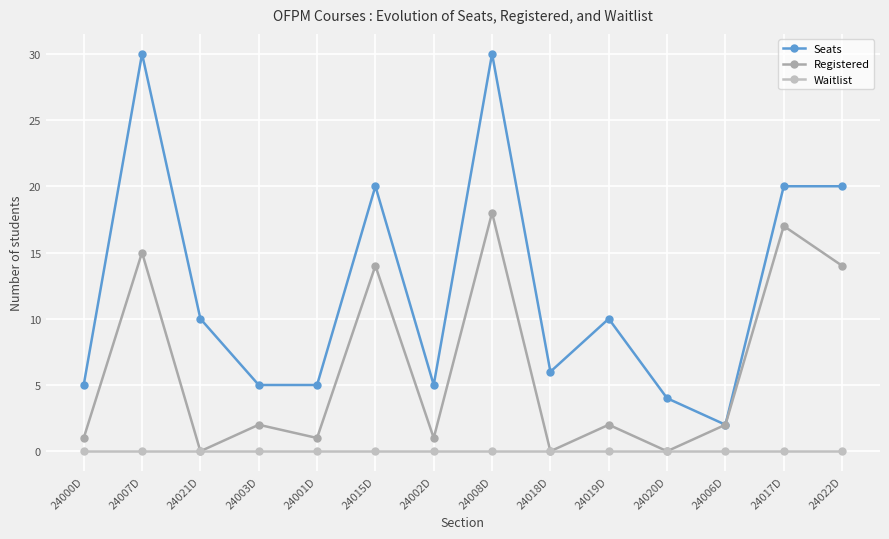

What is the label of the 5th point from the right?

24019D